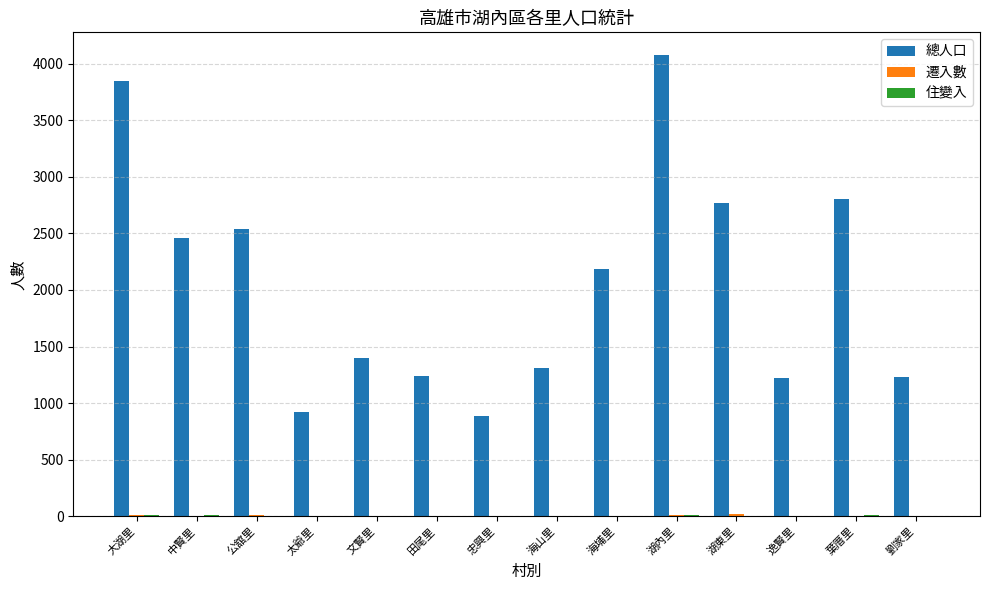

Is it true that 總人口 equals 2463 at 中賢里?

True